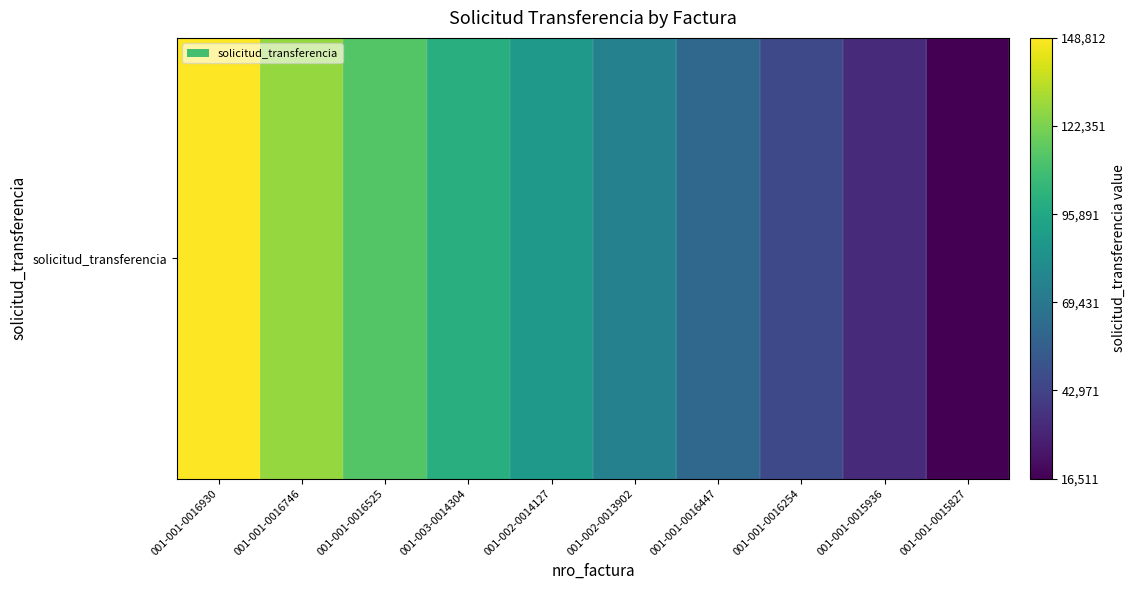

List the labels in order of value, largest first.

001-001-0016930, 001-001-0016746, 001-001-0016525, 001-003-0014304, 001-002-0014127, 001-002-0013902, 001-001-0016447, 001-001-0016254, 001-001-0015936, 001-001-0015827